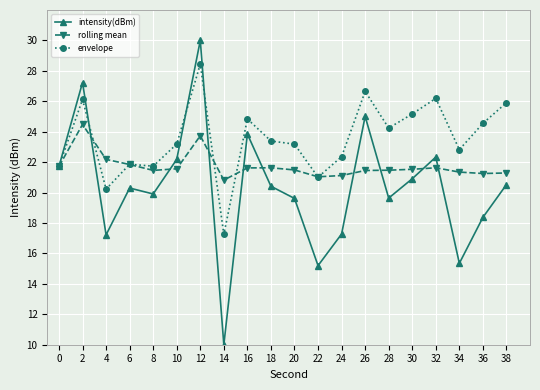

Read the rolling mean value at 36.

21.3